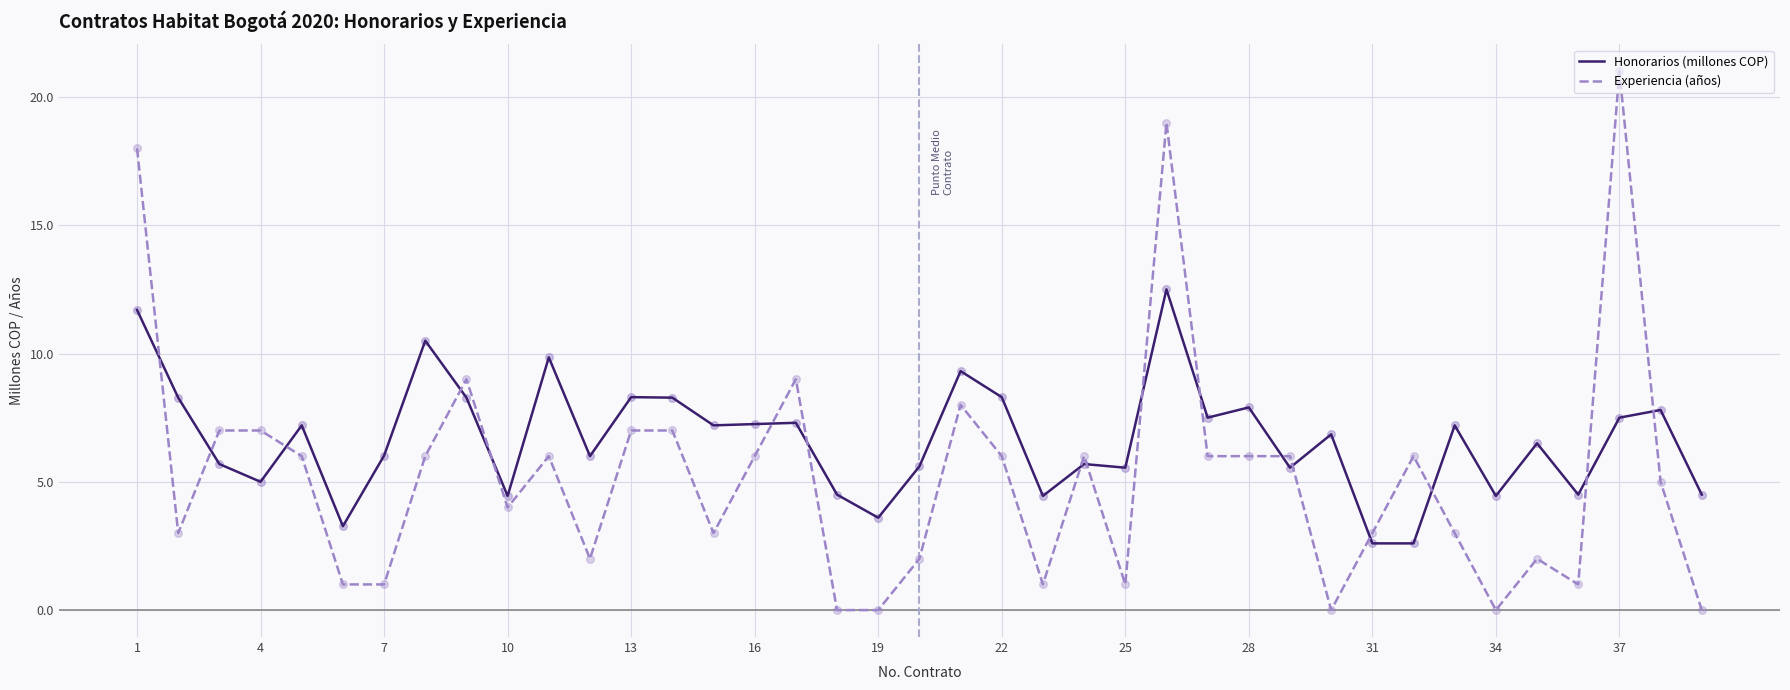

List the series in order of their overall mean, lowest first.

Experiencia (años), Honorarios (millones COP)